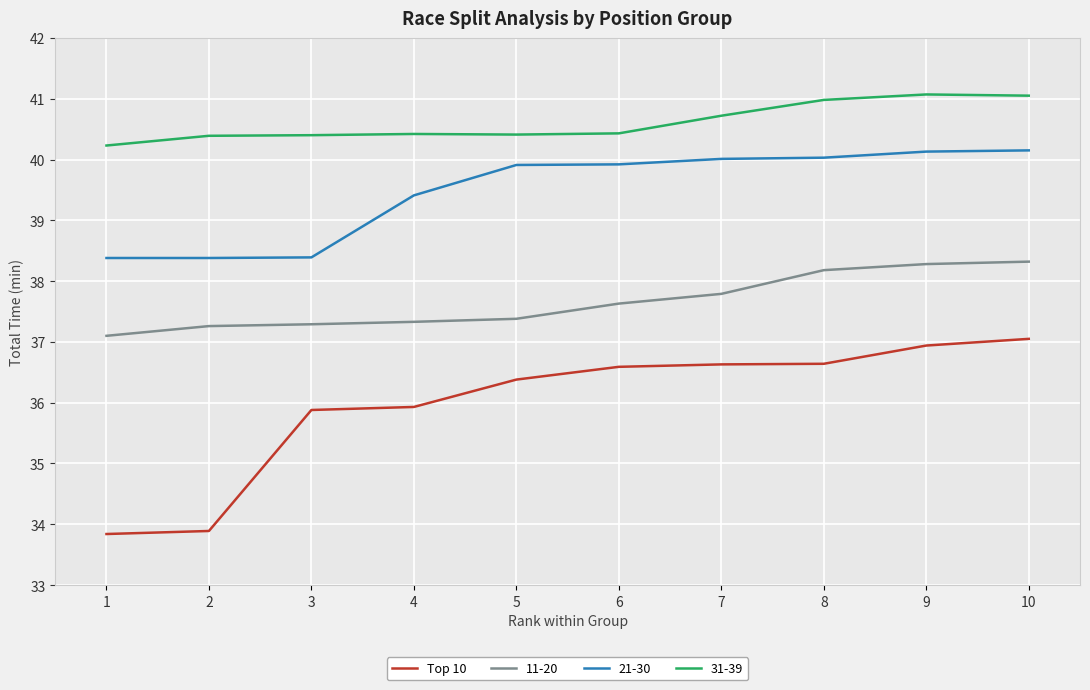

True or false: 11-20 has a value of 37.3 at 3.

True